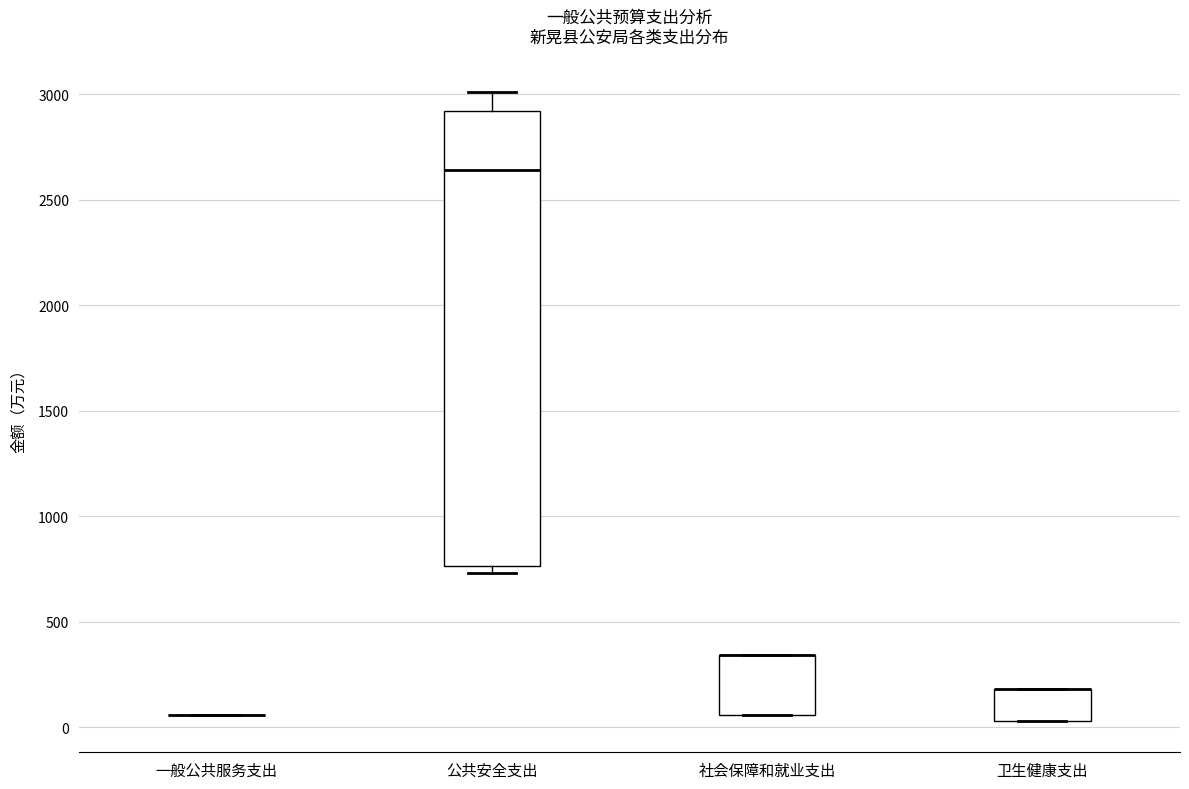

Reading left to right, read every box against the y-axis: the position of its median line, the range the box covers, and the ends of its whiskers. The values are not printed on the chart, so give them approximately, as read against the axis.

一般公共服务支出: box collapsed to a line at 50, whiskers 50 to 50
公共安全支出: median 2650, box 750 to 2900, whiskers 750 (just below the box's lower edge) to 3000
社会保障和就业支出: median 350 (drawn on the box's upper edge), box 50 to 350, whiskers 50 to 350
卫生健康支出: median 200 (drawn on the box's upper edge), box 50 to 200, whiskers 50 to 200